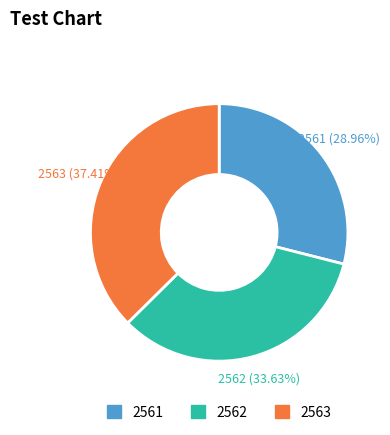

Rank the categories by value from lowest to highest.

2561, 2562, 2563